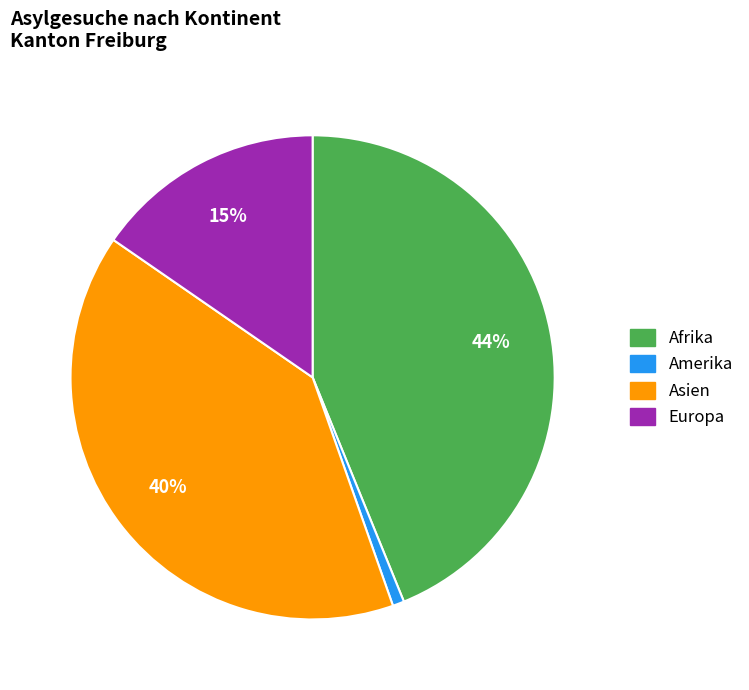

To the nearest percent, what is the average slice percentage?

25%